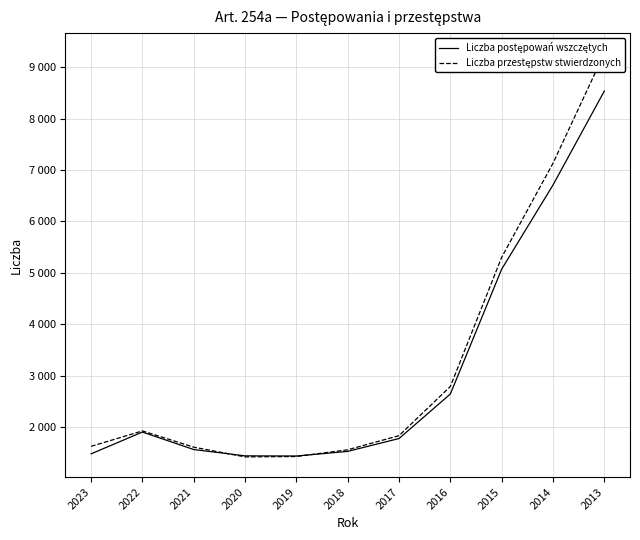

Is this an area chart (filled region under the line)?

No